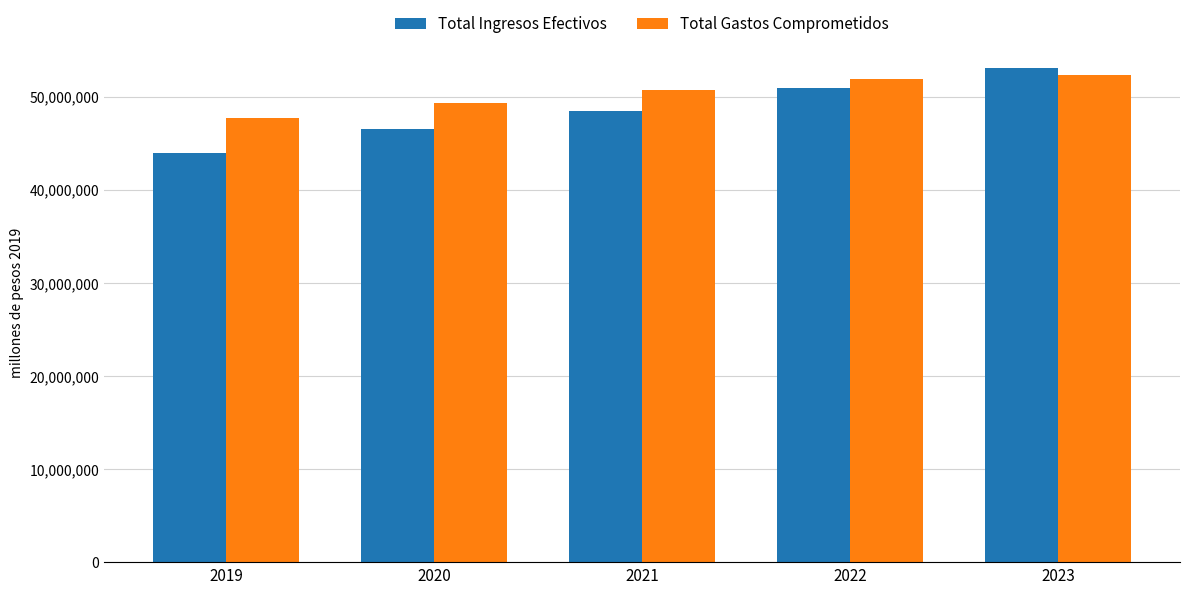

True or false: Total Gastos Comprometidos has a value of 25571845.8 at 2020.

False